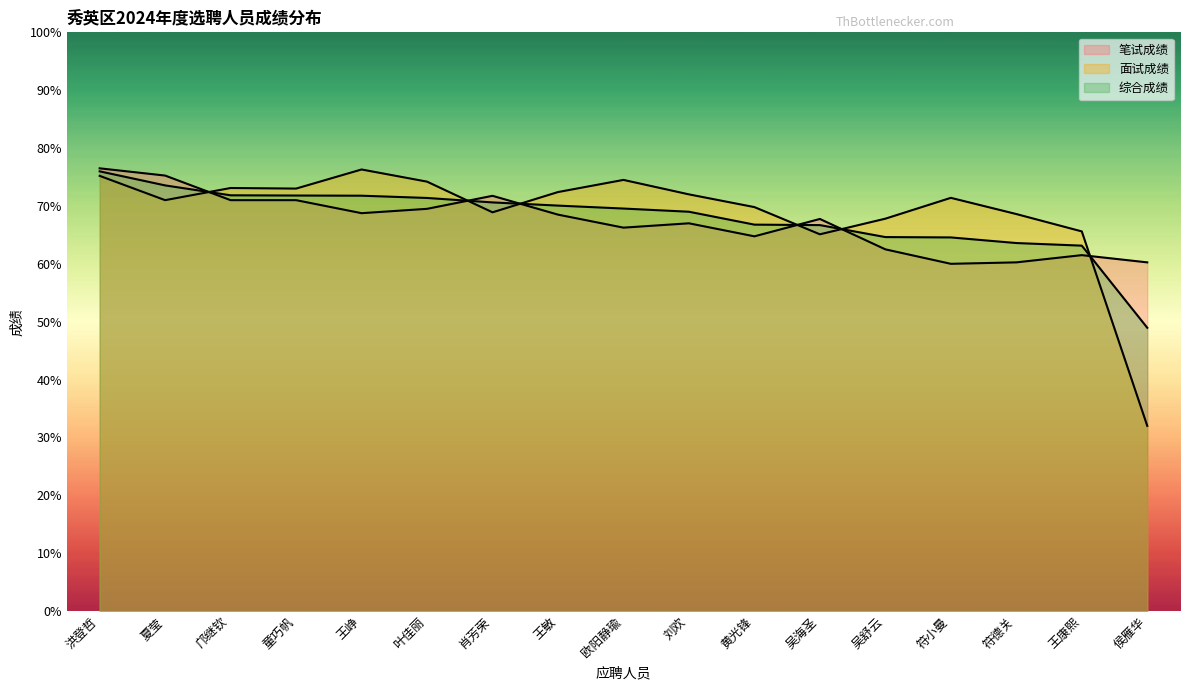

What is the difference between the maximum and minimum values in the 笔试成绩 series?

16.5